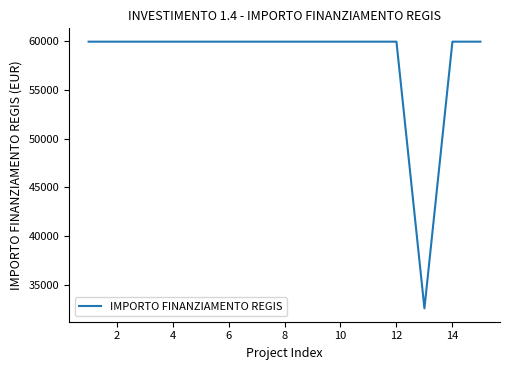

What is the minimum value shown in the chart?

32589